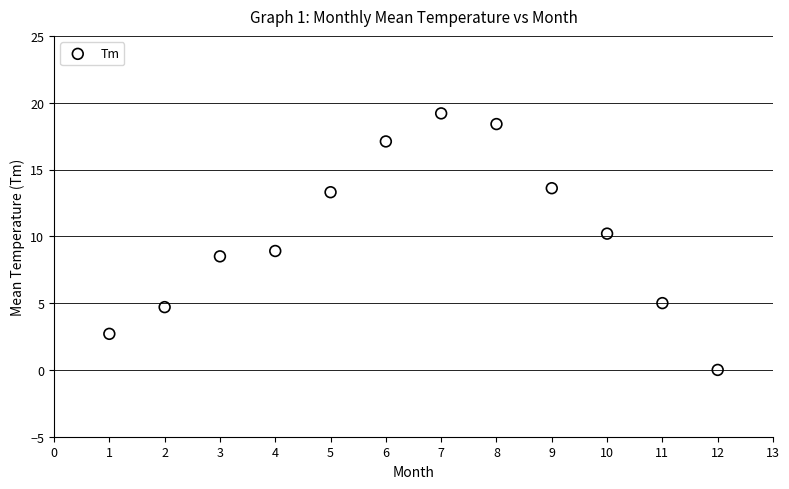

What is the range of Y values (max minus min)?

19.2